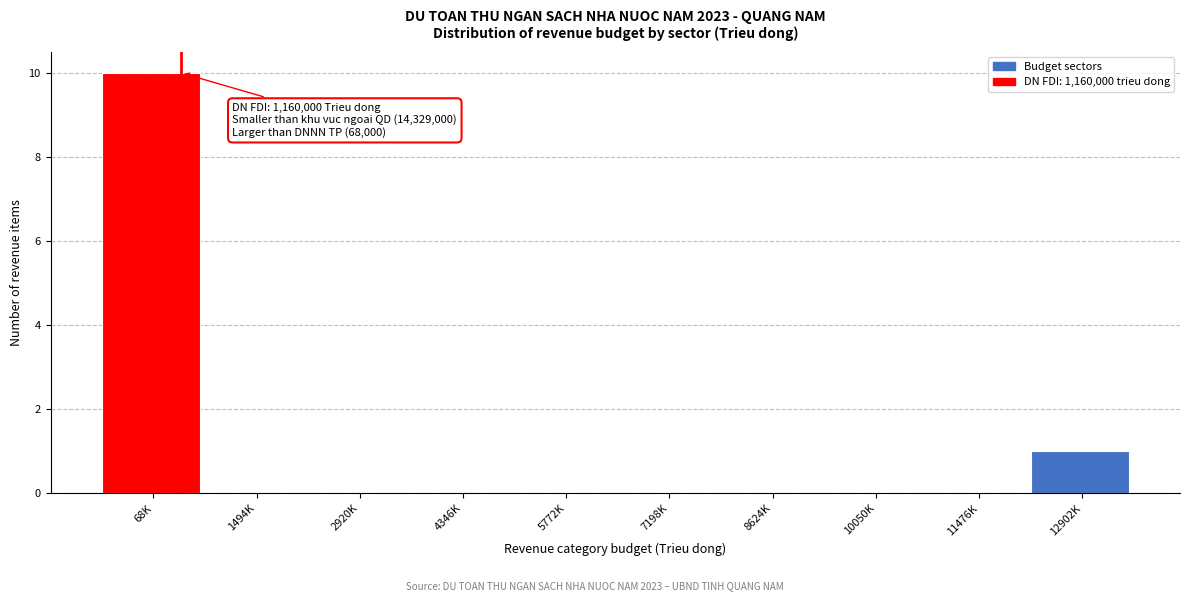

Reading left to right, list all the values displayed in this chart.

68K=10	1494K=0	2920K=0	4346K=0	5772K=0	7198K=0	8624K=0	10050K=0	11476K=0	12902K=1